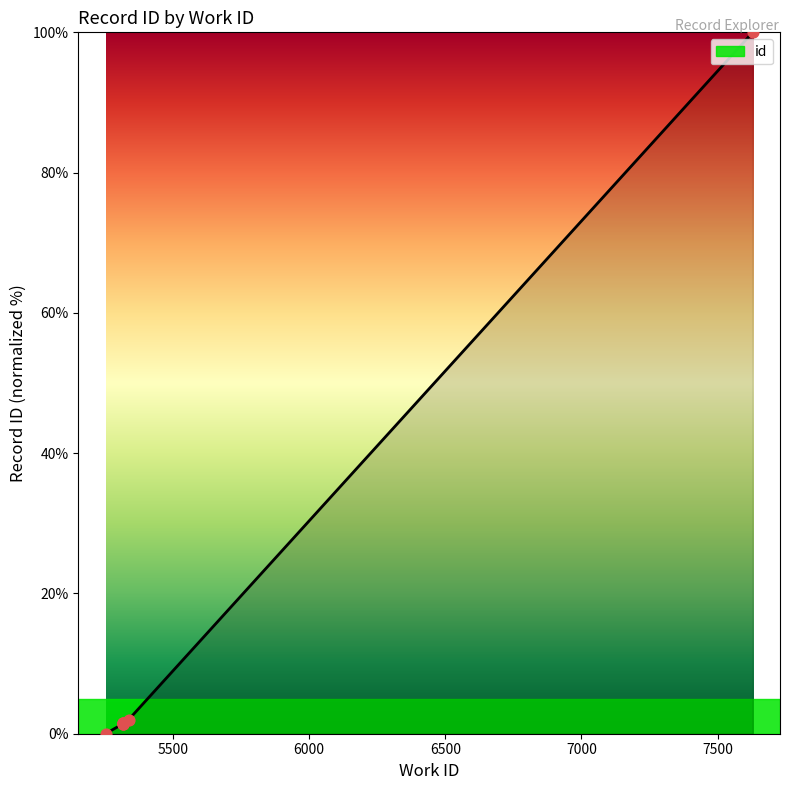

What is the change in value from 5252 to 5316?

+1.5